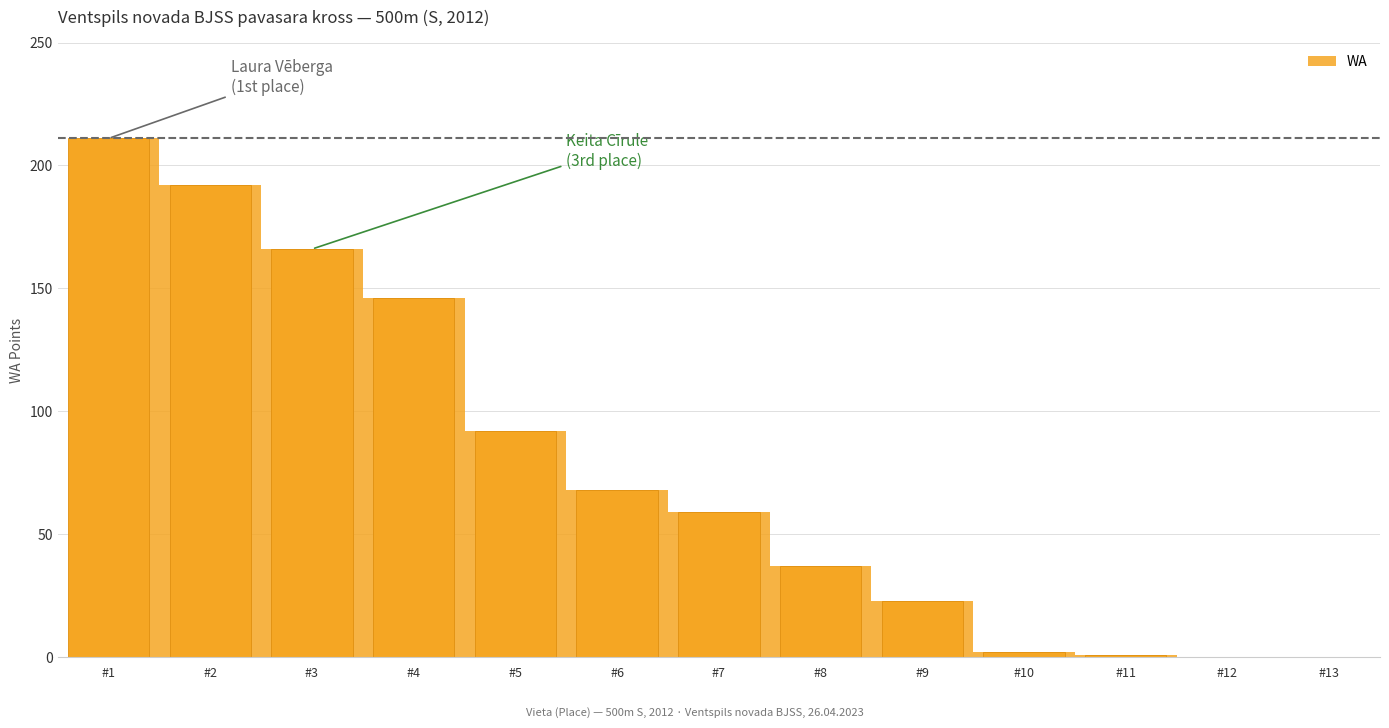

What is the sum of the values at #12 and #8?

37